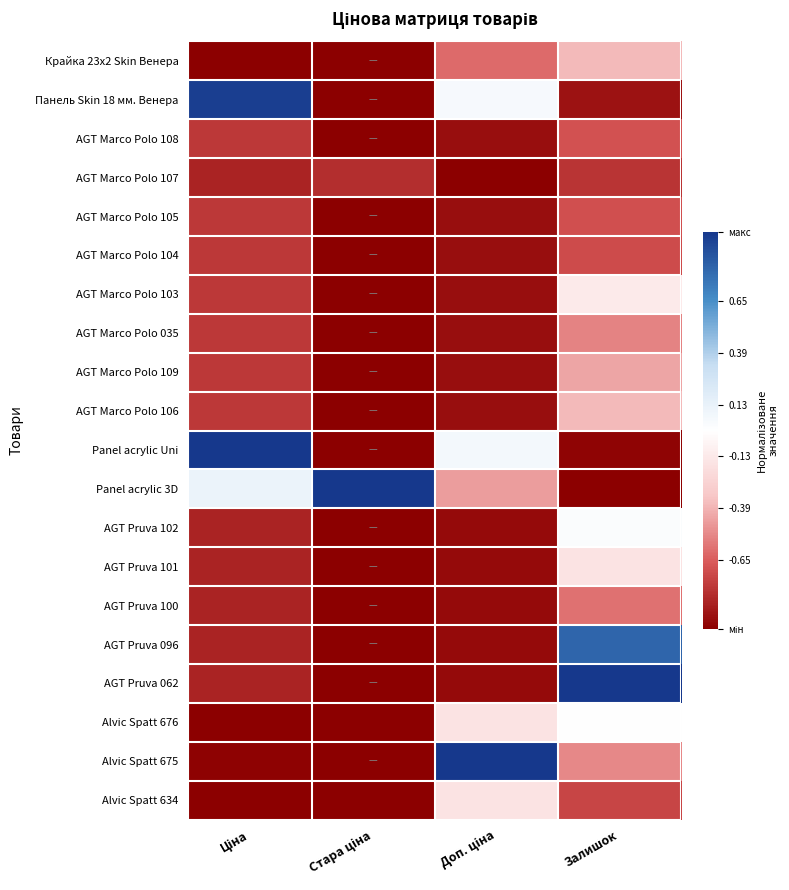

At Стара ціна, list the series in order from largest to smallest.

Panel acrylic 3D, AGT Marco Polo 107, Крайка 23x2 Skin Венера, Панель Skin 18 мм. Венера, AGT Marco Polo 108, AGT Marco Polo 105, AGT Marco Polo 104, AGT Marco Polo 103, AGT Marco Polo 035, AGT Marco Polo 109, AGT Marco Polo 106, Panel acrylic Uni, AGT Pruva 102, AGT Pruva 101, AGT Pruva 100, AGT Pruva 096, AGT Pruva 062, Alvic Spatt 676, Alvic Spatt 675, Alvic Spatt 634